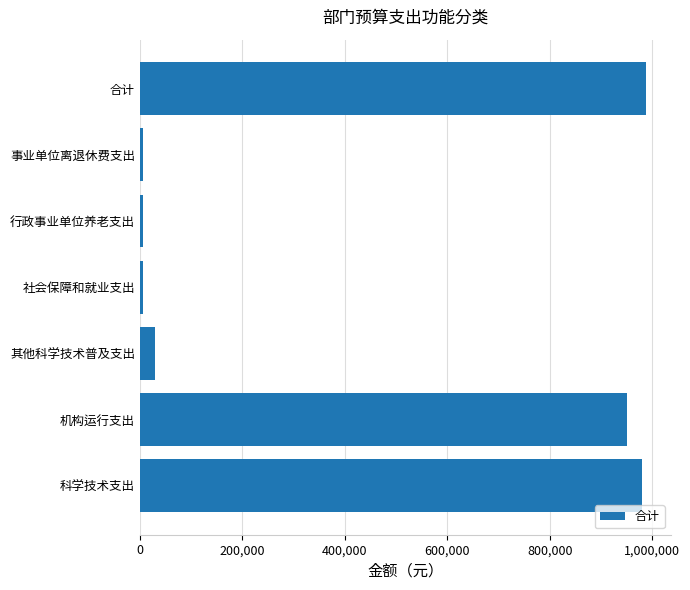

Count the number of categories in the chart.

7